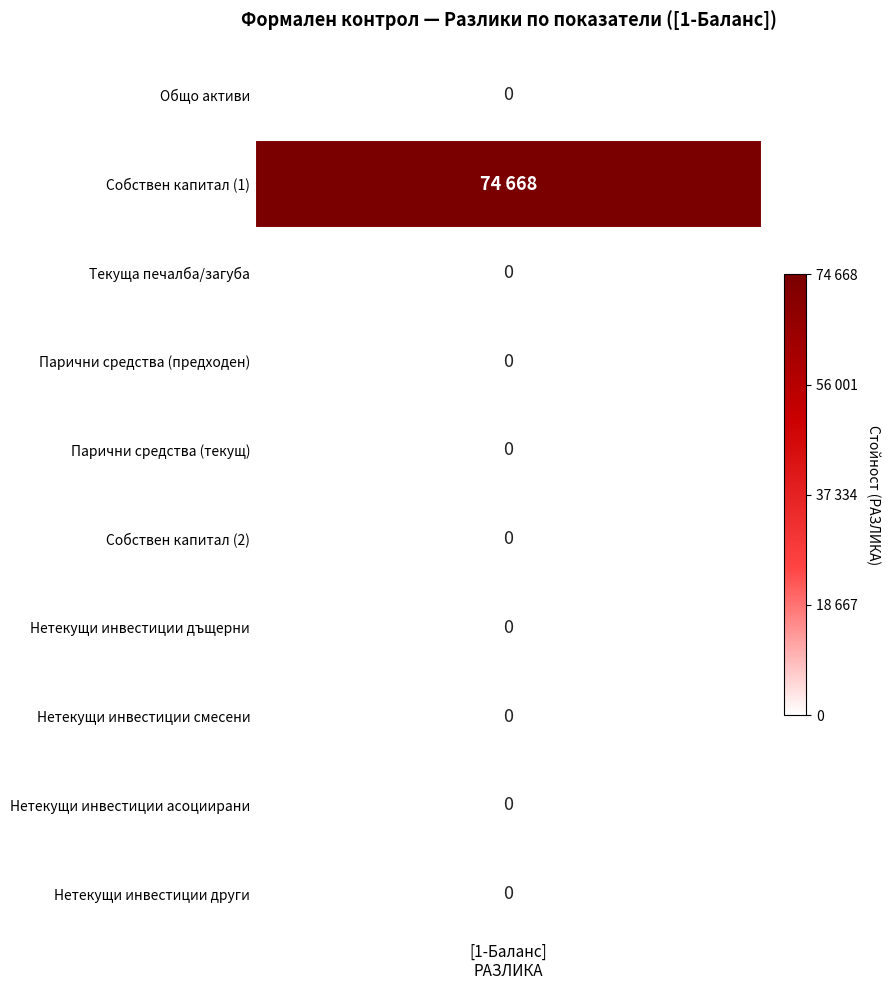

Reading left to right, transcribe all the data shown in this chart.

Общо активи=0	Собствен капитал (1)=74668	Текуща печалба/загуба=0	Парични средства (предходен)=0	Парични средства (текущ)=0	Собствен капитал (2)=0	Нетекущи инвестиции дъщерни=0	Нетекущи инвестиции смесени=0	Нетекущи инвестиции асоциирани=0	Нетекущи инвестиции други=0